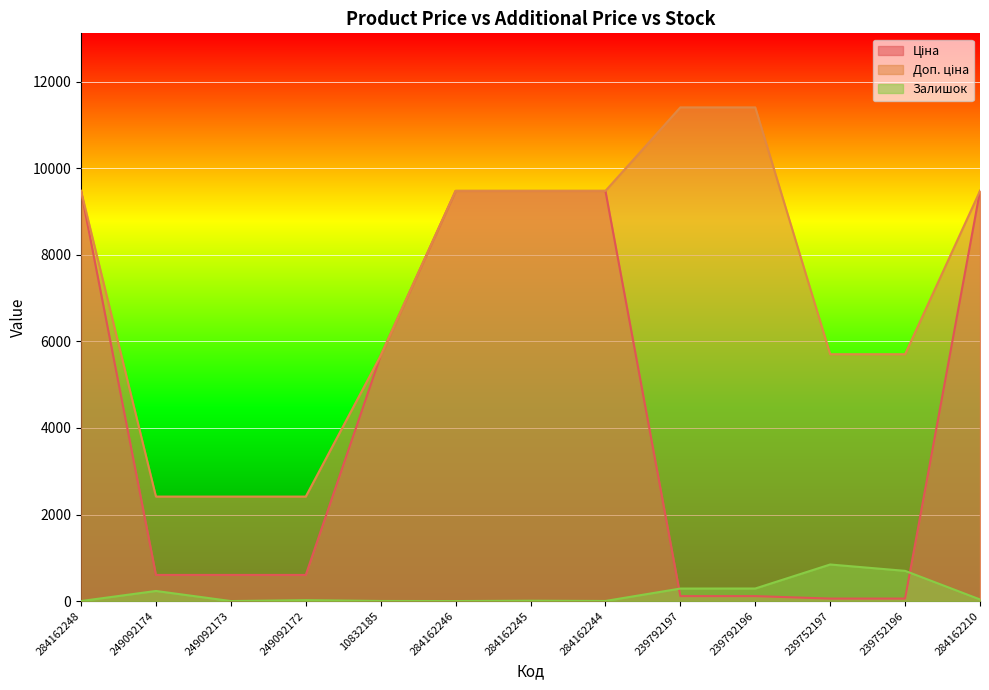

Which series has the largest total across all categories?

Доп. ціна